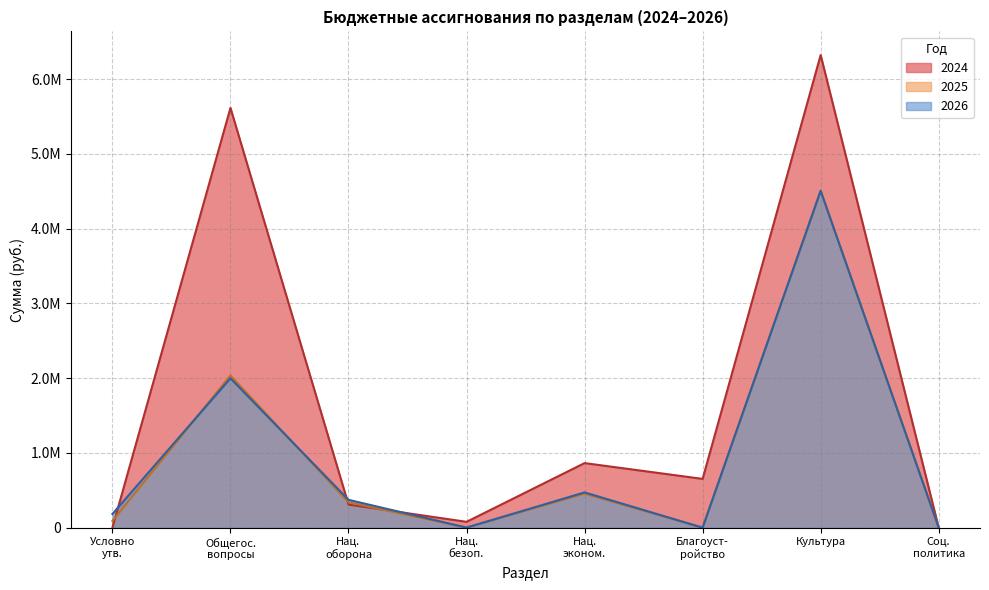

What are all the series names shown in the legend?

2024, 2025, 2026